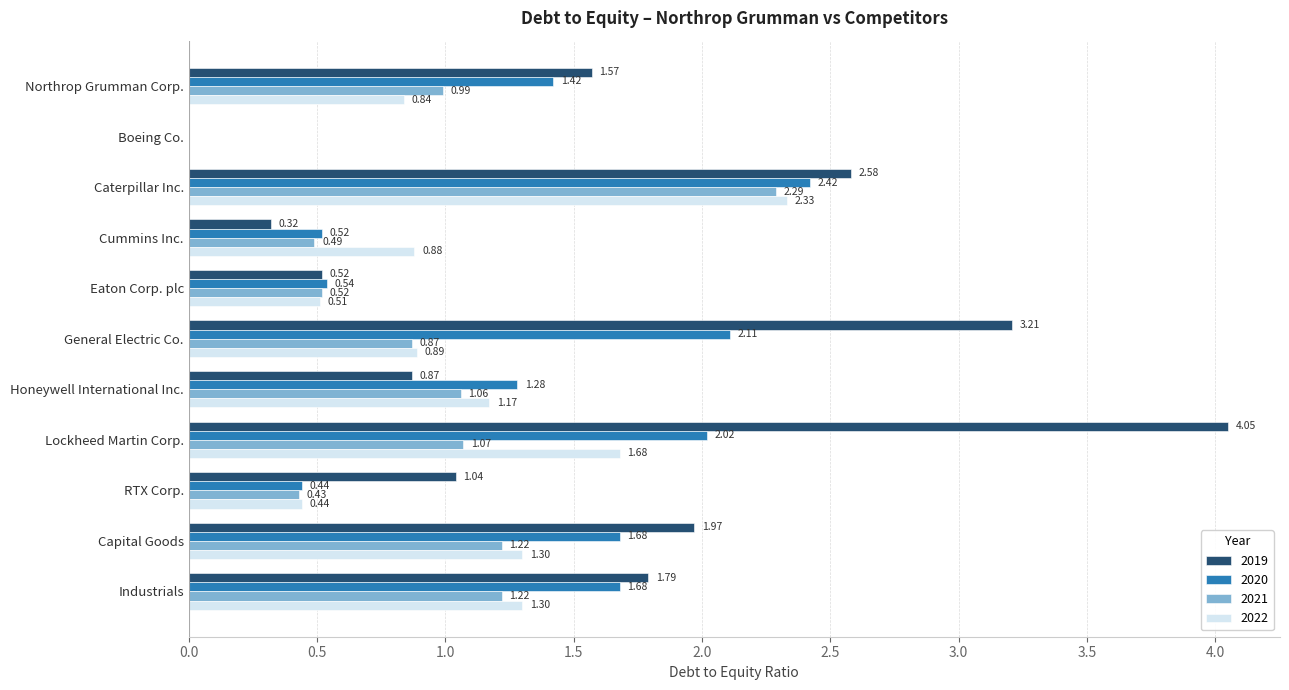

Which category has the highest value in the 2021 series?

Caterpillar Inc.